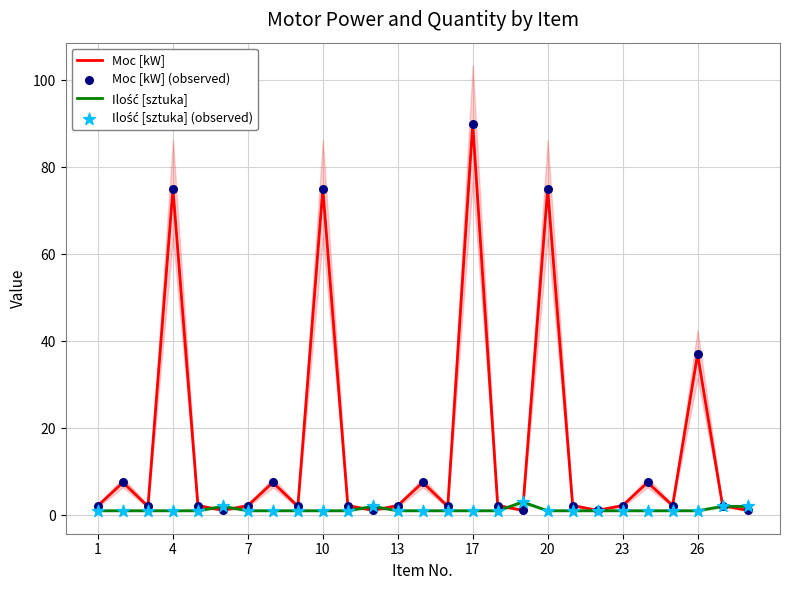

At how many categories does at least one series exceed 76?

1